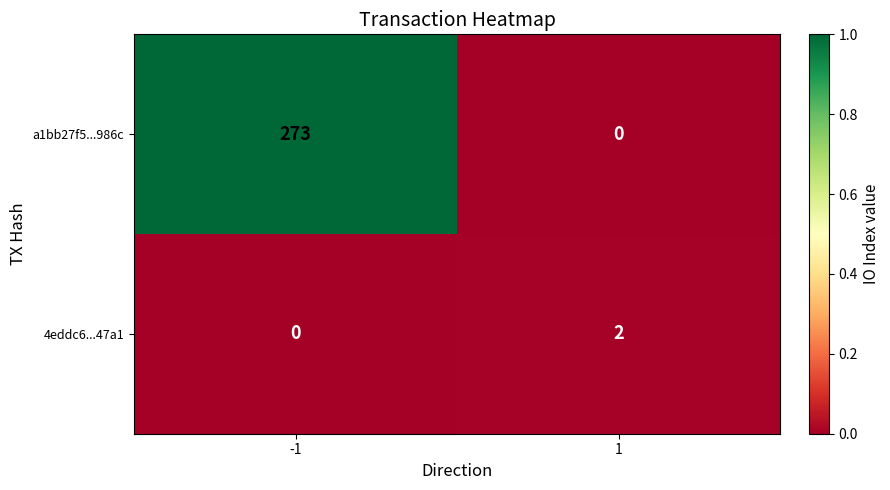

List the series in order of their overall mean, lowest first.

4eddc6...47a1, a1bb27f5...986c